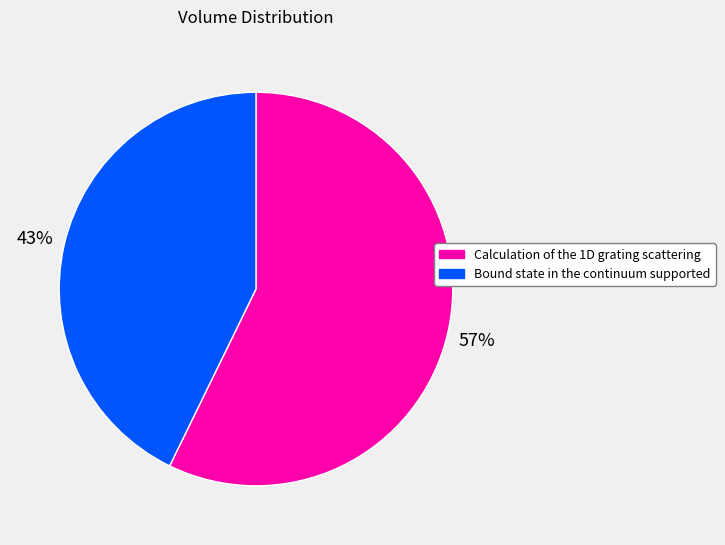

To the nearest percent, what portion does Calculation of the 1D grating scattering represent?

57%